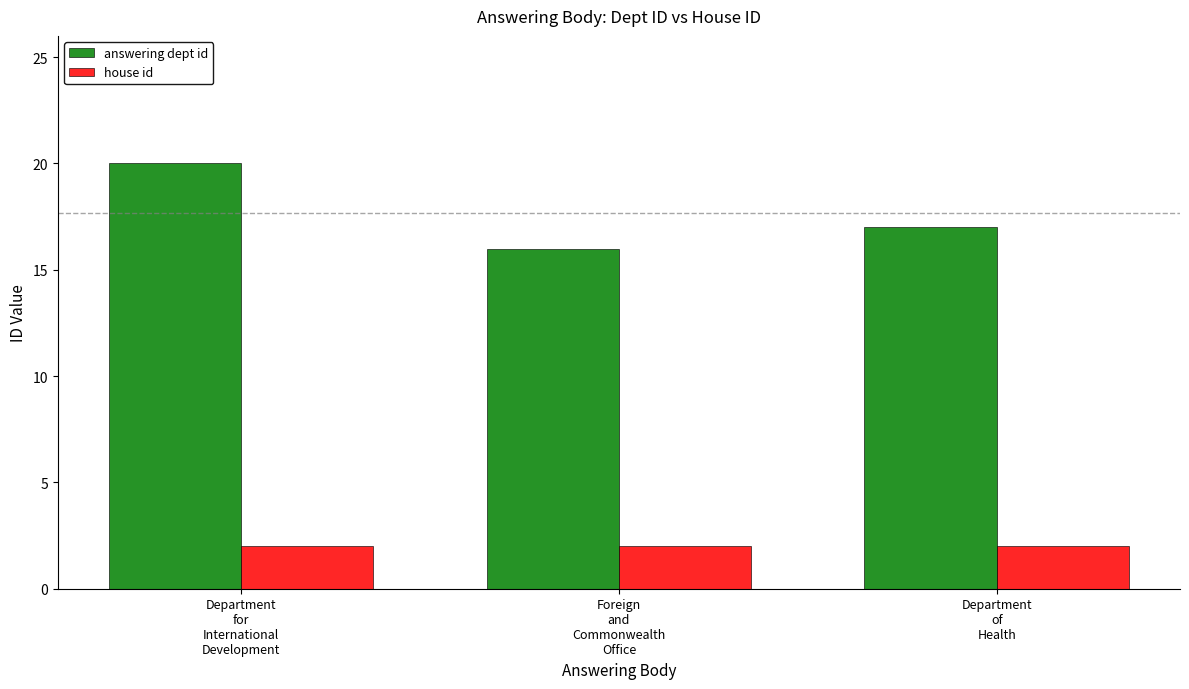

At which category is the sum across all series the highest?

Department
for
International
Development